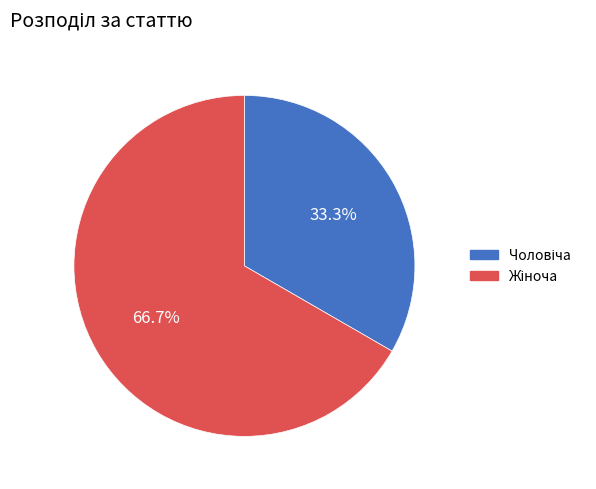

Does any single category account for the majority?

Yes